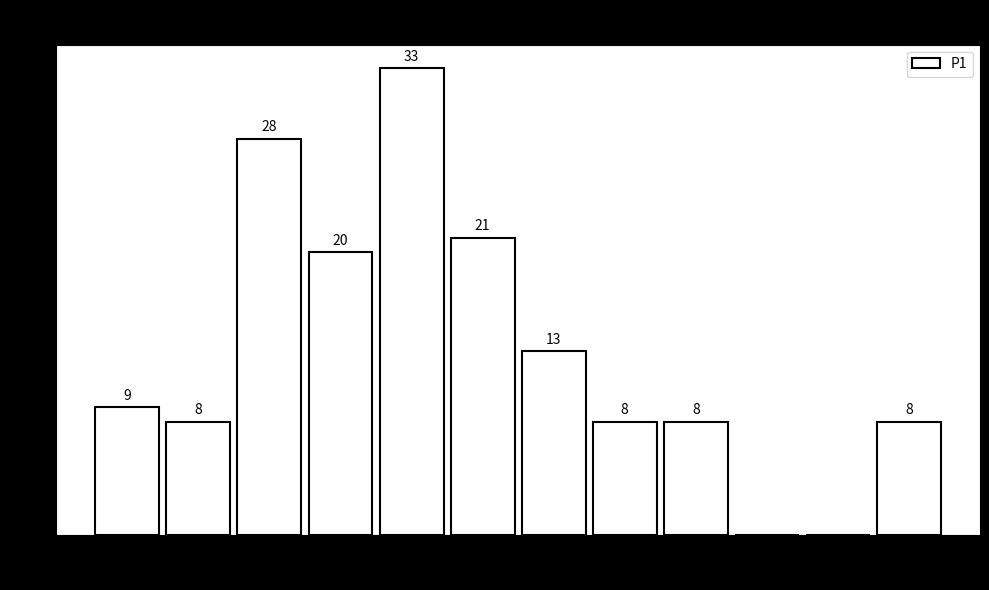

Which range on the x-axis has the tallest bar?

6.2 to 7.0